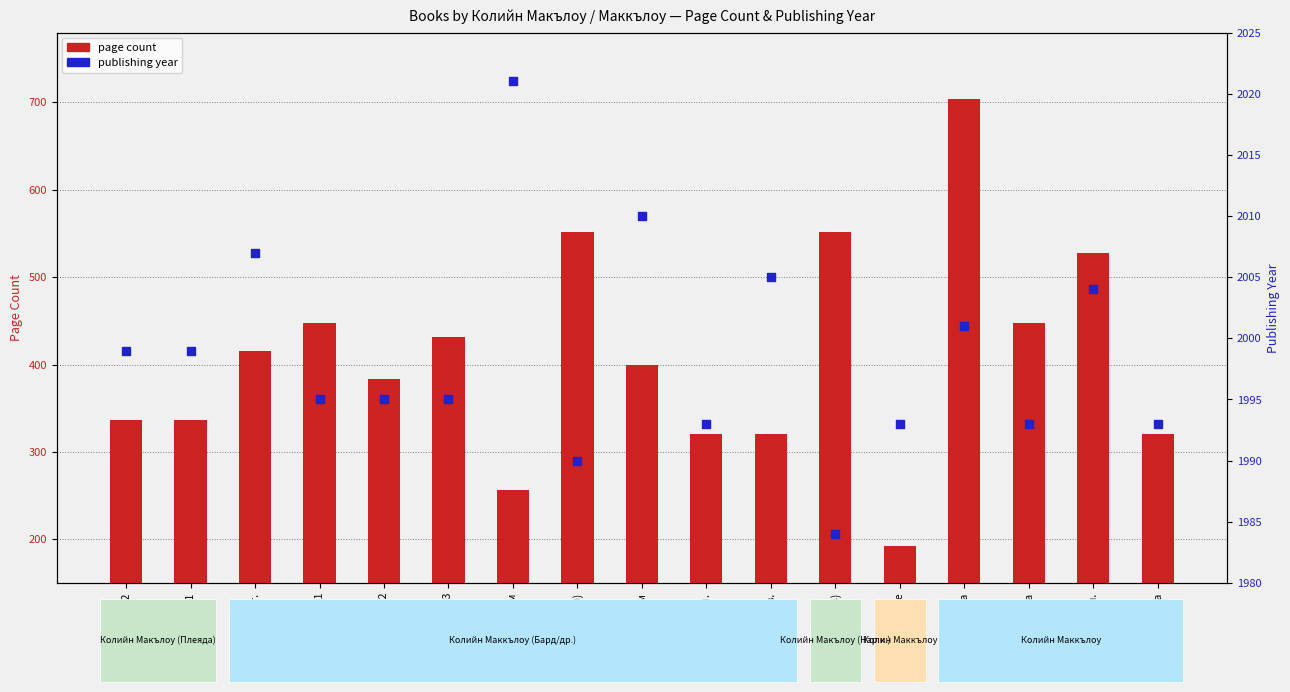

Which series reaches the minimum Y coordinate?

page count